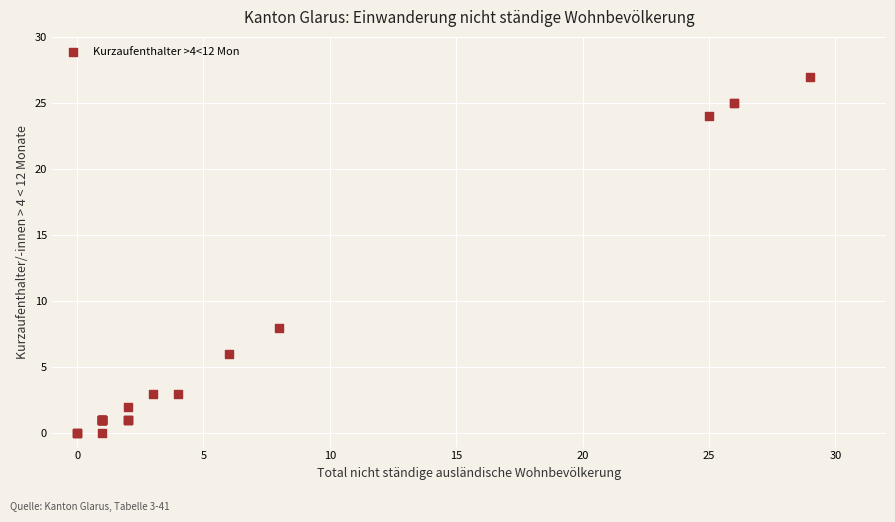

What Y value in the scatter plot is closest to 13?

8